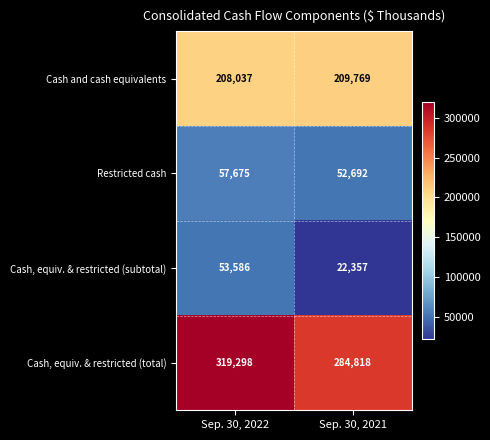

What is the spread (max minus min) of values at Sep. 30, 2022?

265712